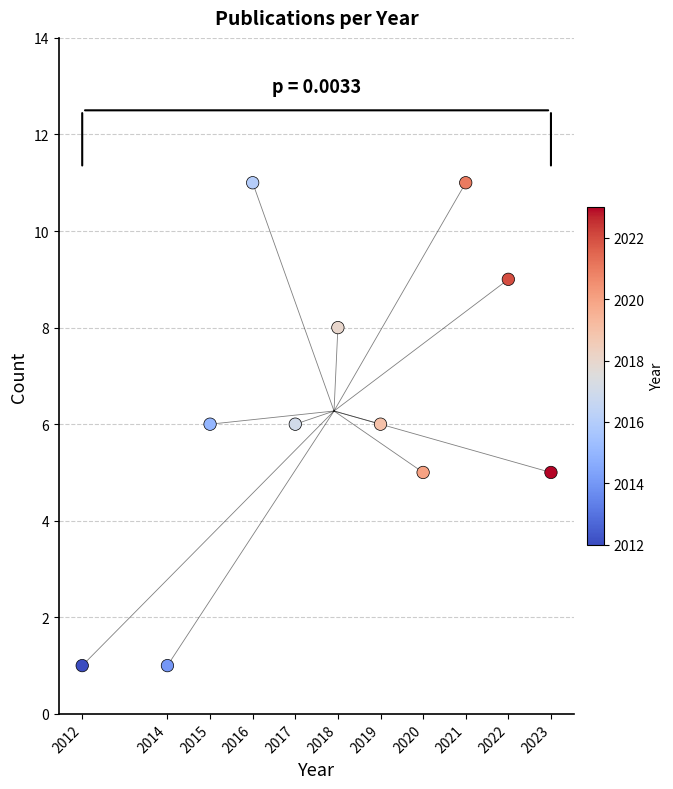

What is the range of Y values (max minus min)?

10